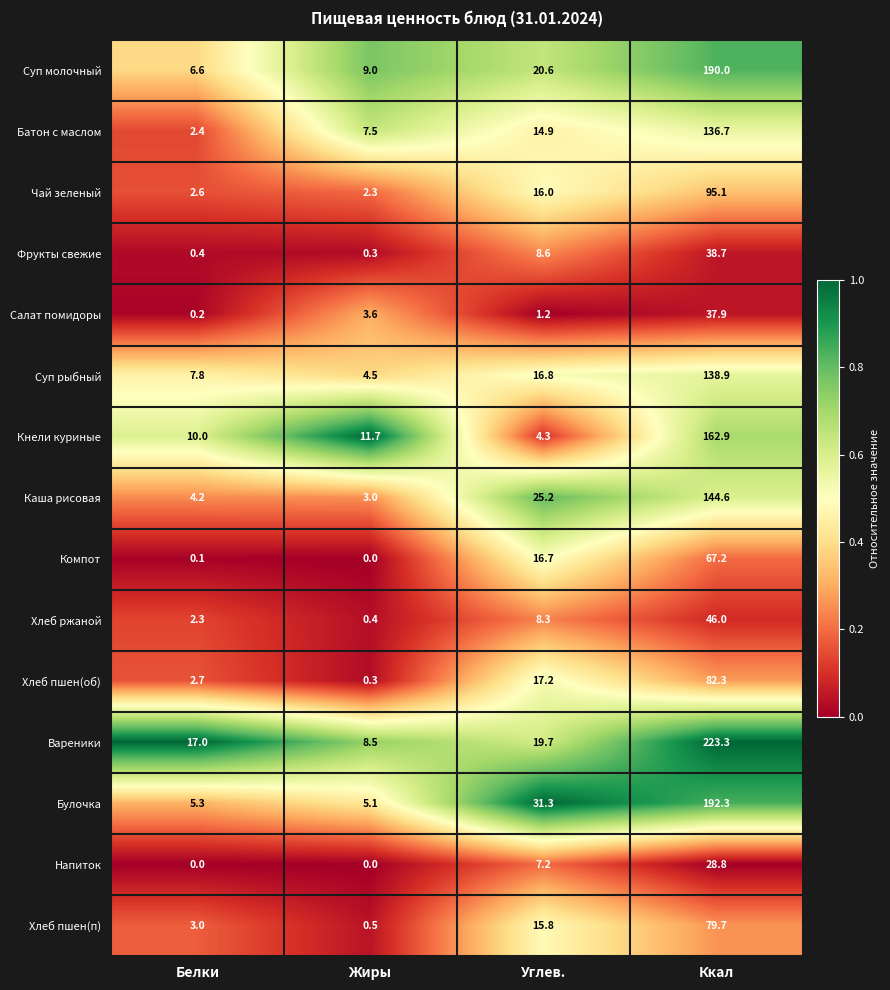

The value of Суп рыбный at Ккал is 138.9. True or false?

True